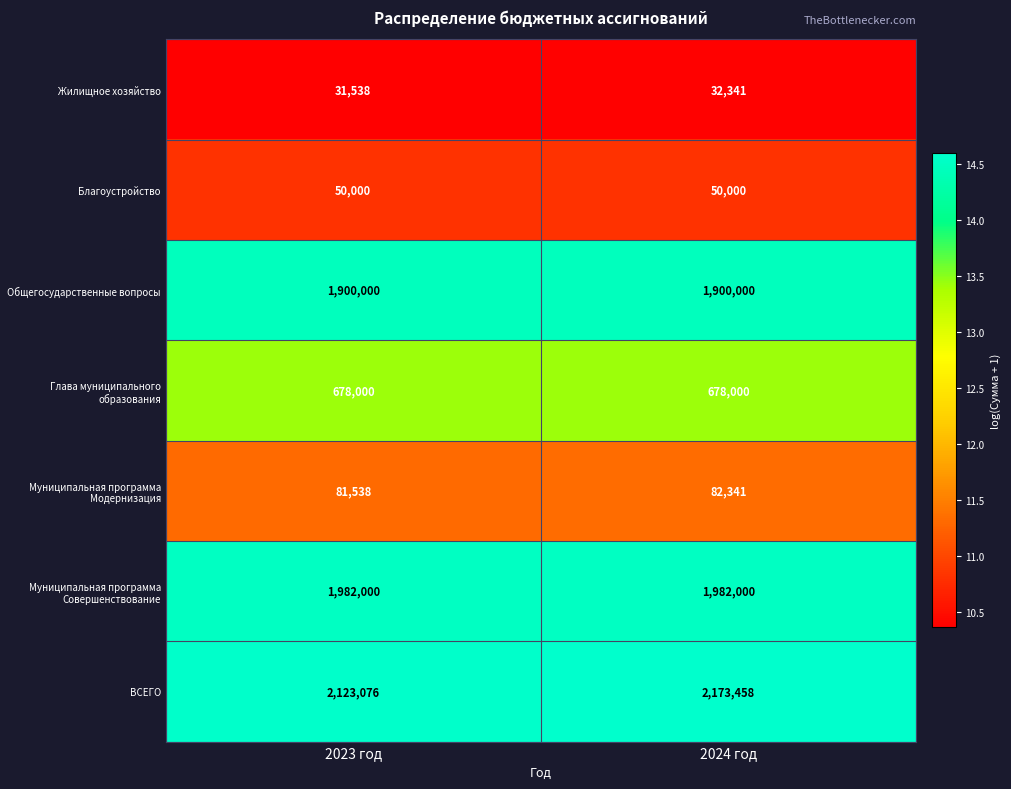

At 2023 год, list the series in order from largest to smallest.

ВСЕГО, Муниципальная программа Совершенствование, Общегосударственные вопросы, Глава муниципального образования, Муниципальная программа Модернизация, Благоустройство, Жилищное хозяйство